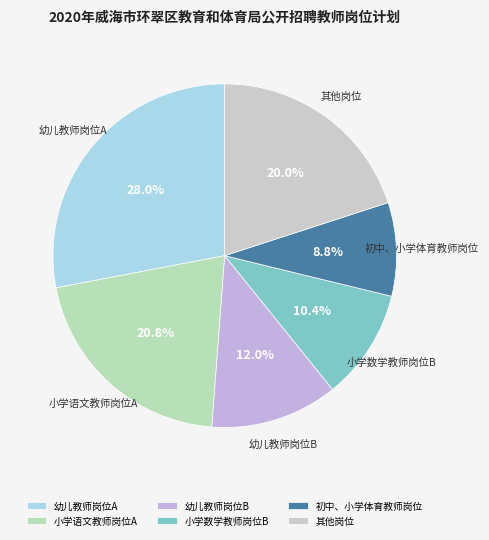

What percentage is the 幼儿教师岗位A slice, to the nearest percent?

28%